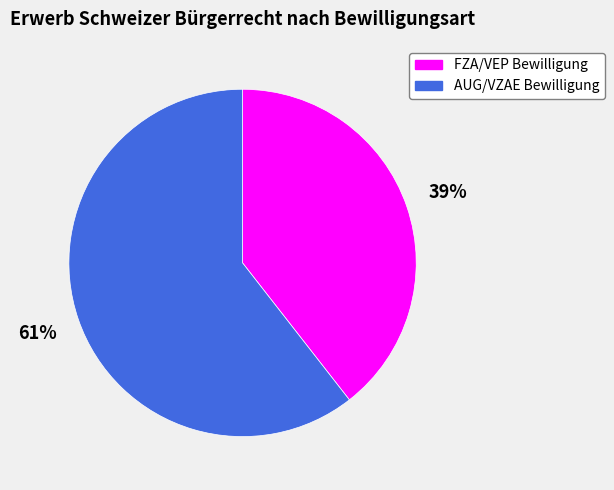

To the nearest percent, what percentage of the pie is AUG/VZAE Bewilligung?

61%